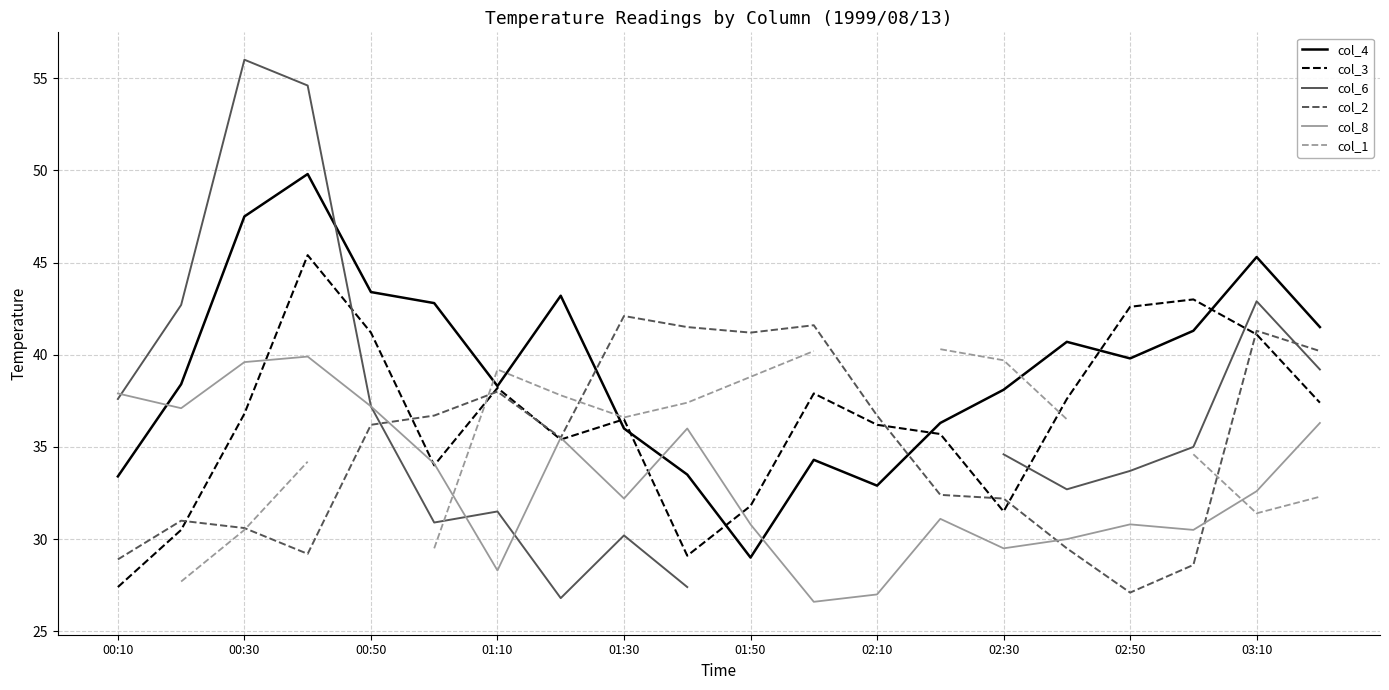

What is the maximum value for col_6?

56.0